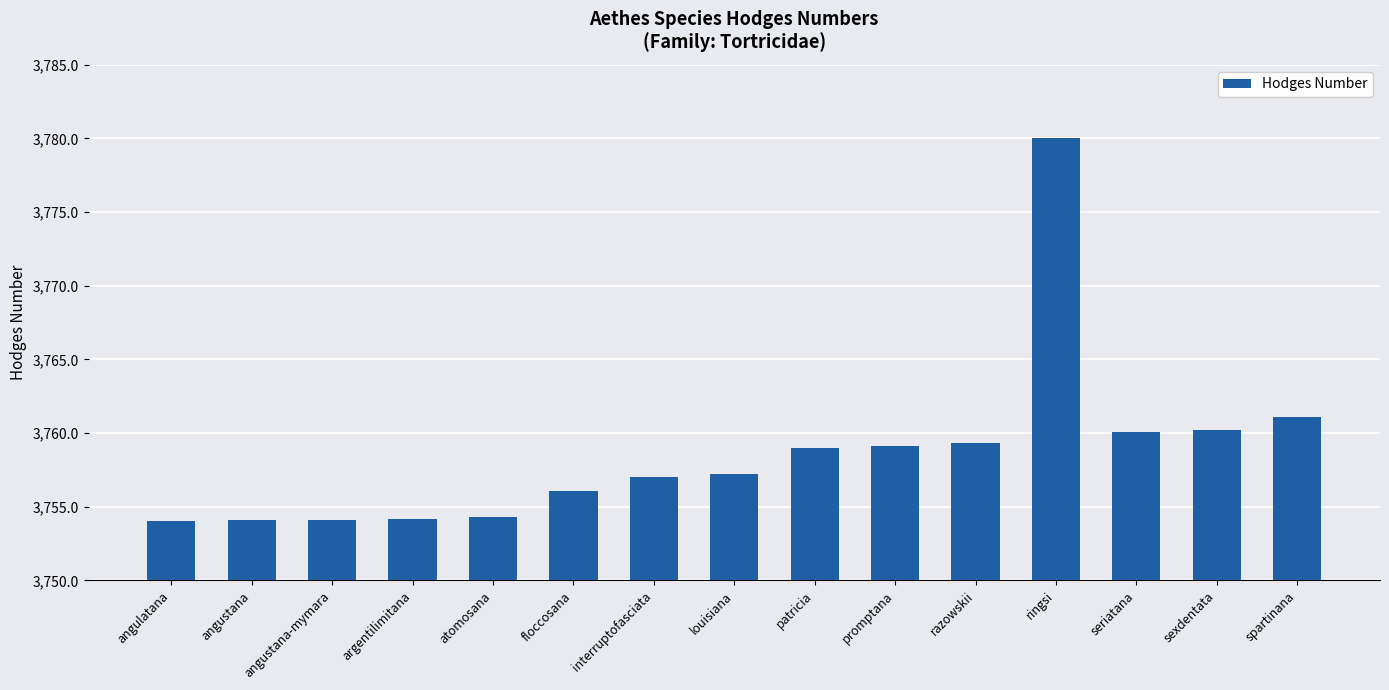

What is the label of the 11th bar from the left?

razowskii